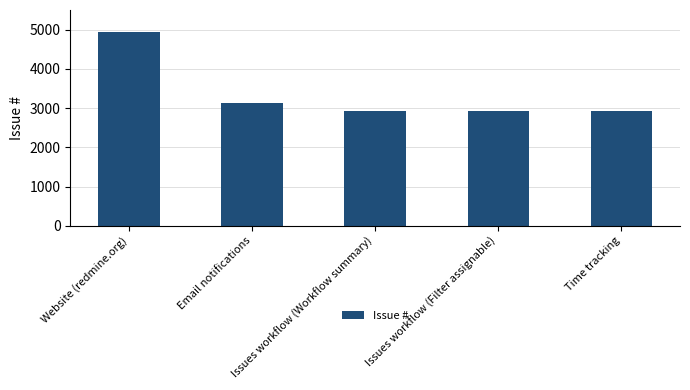

What is the greatest value displayed?

4938